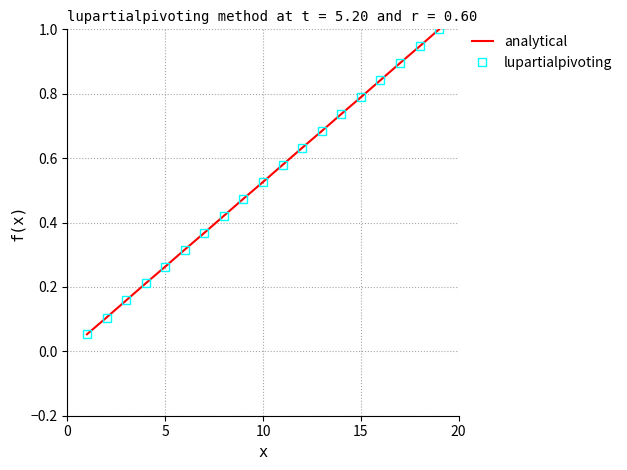

What is the average value of the analytical series?

0.5